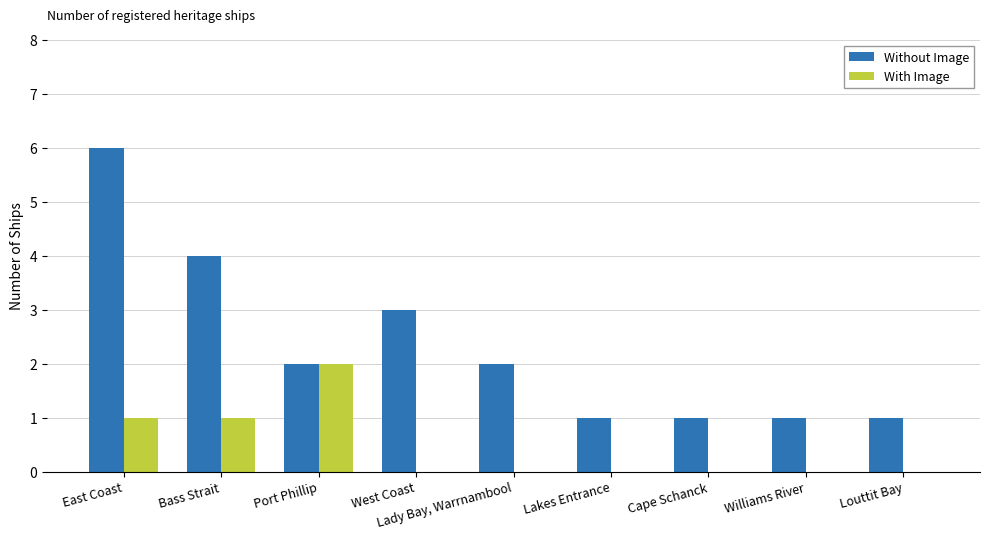

Which series has the widest spread of values?

Without Image